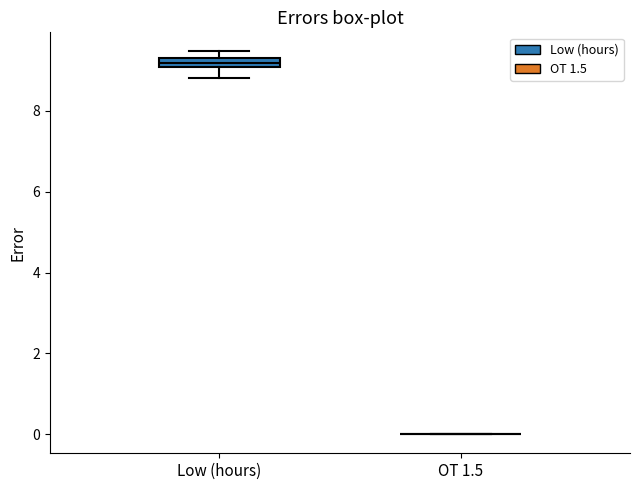

Comparing the boxes themselves (not the whiskers), which one is the tallest?

Low (hours)